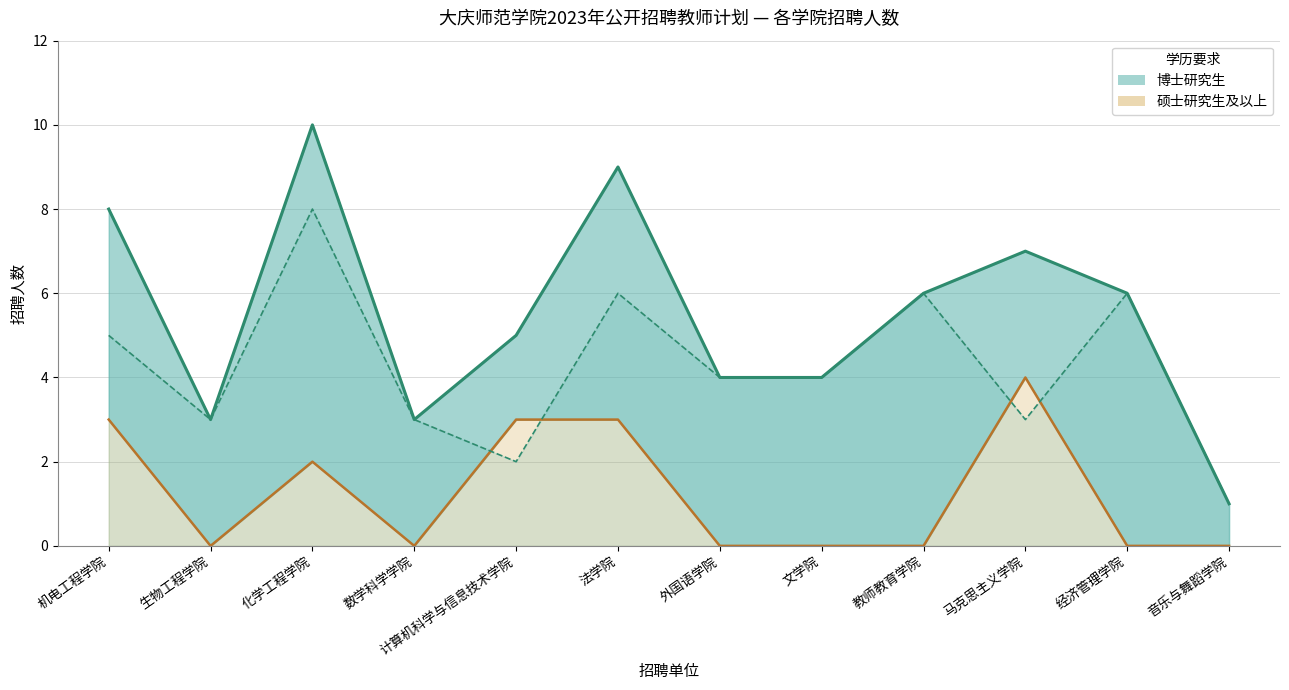

Where is the first local minimum for 硕士研究生及以上?

生物工程学院